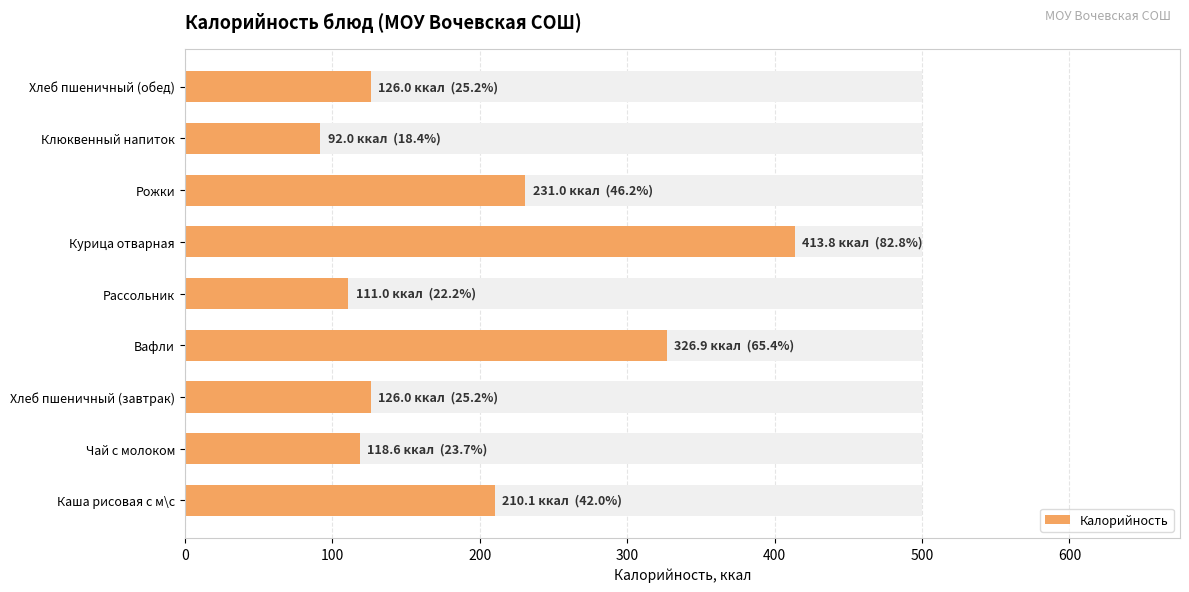

What is the sum of the values at Чай с молоком and Курица отварная?

532.4